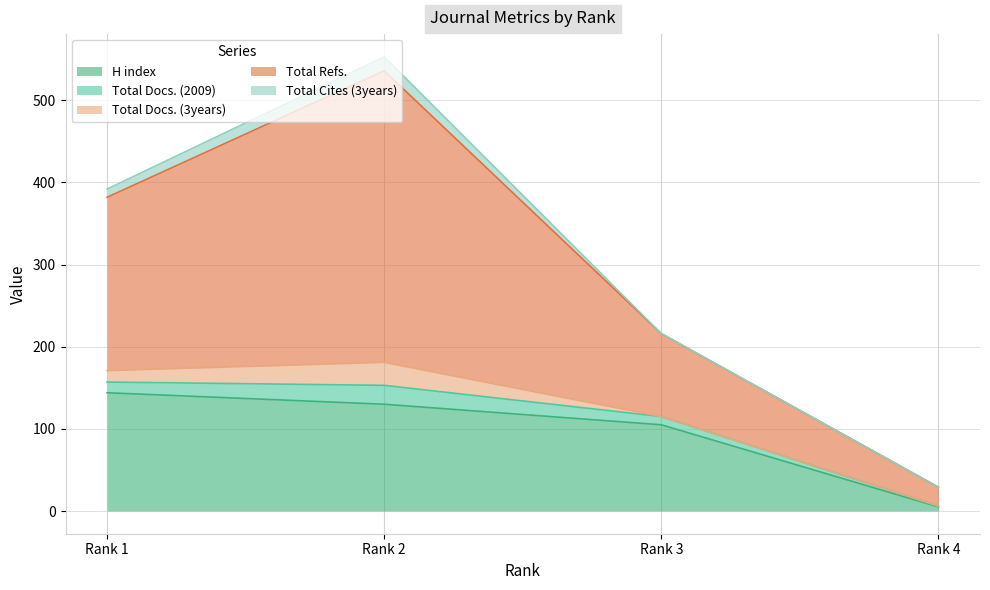

Where is H index nearest to the value 74?

Rank 3